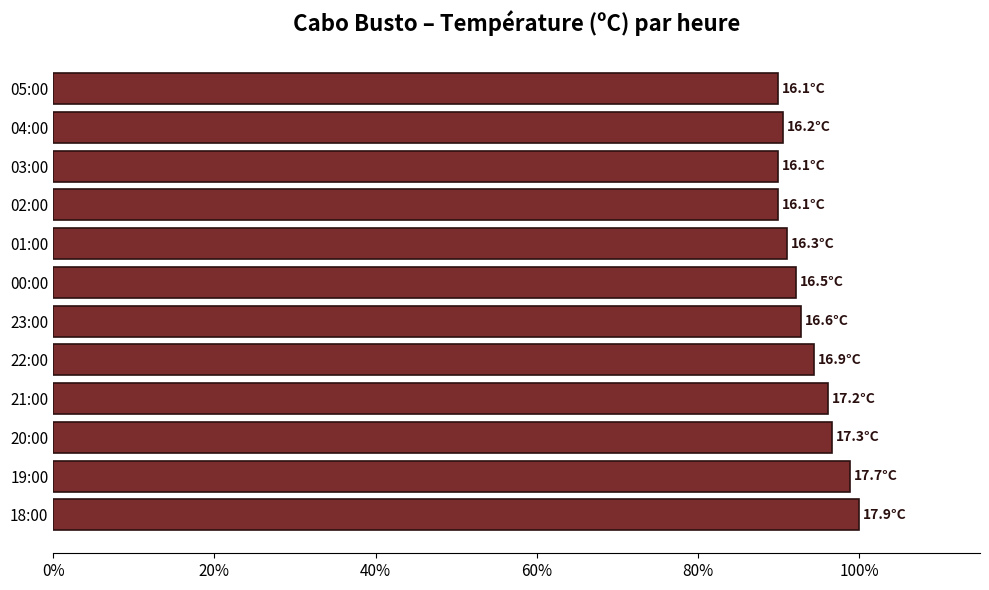

What is the sum of all values?

1122.3